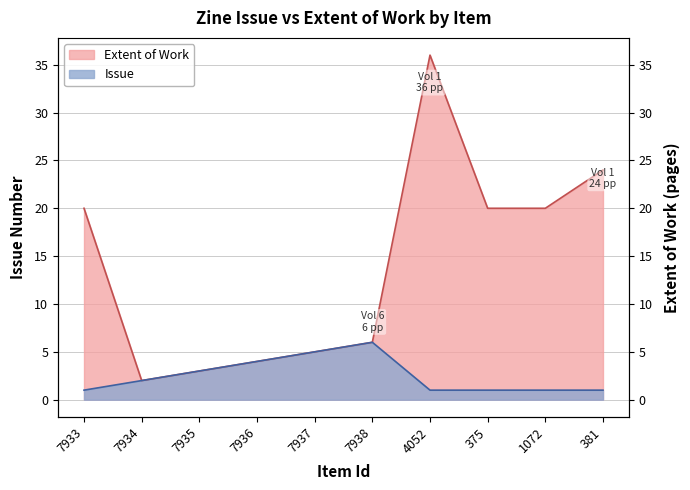

Is the value of Issue at 7936 greater than the value of Extent of Work at 375?

No